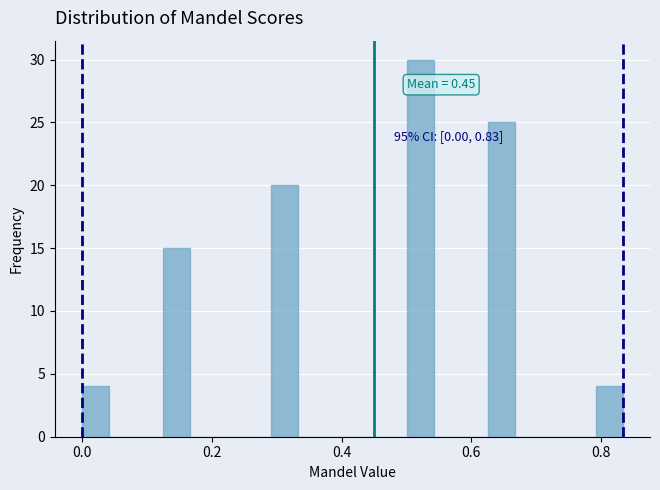

Read against the x-axis, roughly where is the centre of the tallest bar?

0.52